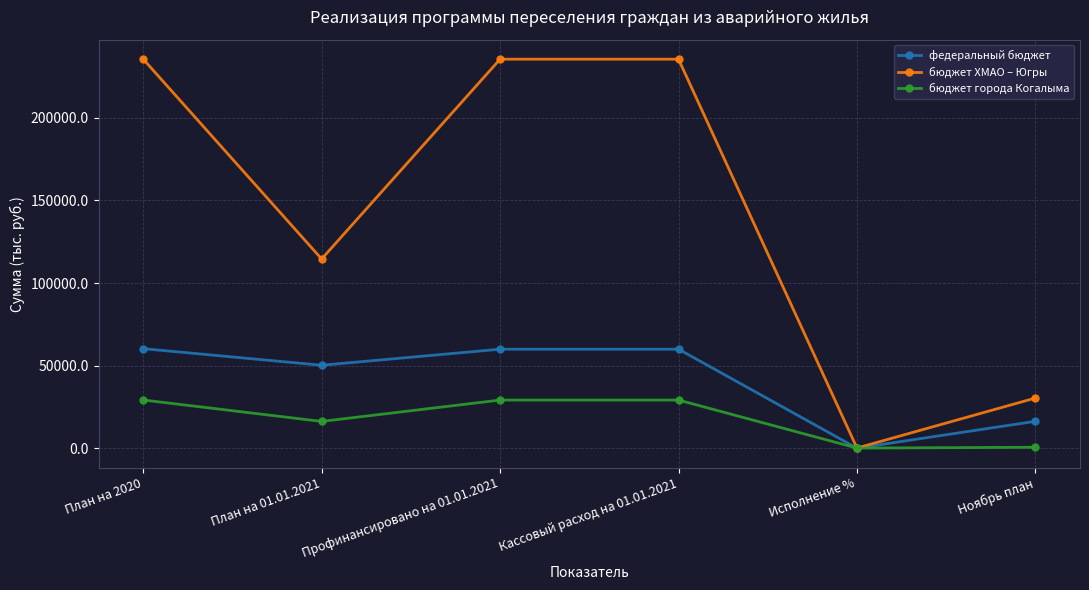

What is the minimum value for бюджет города Когалыма?

179.2